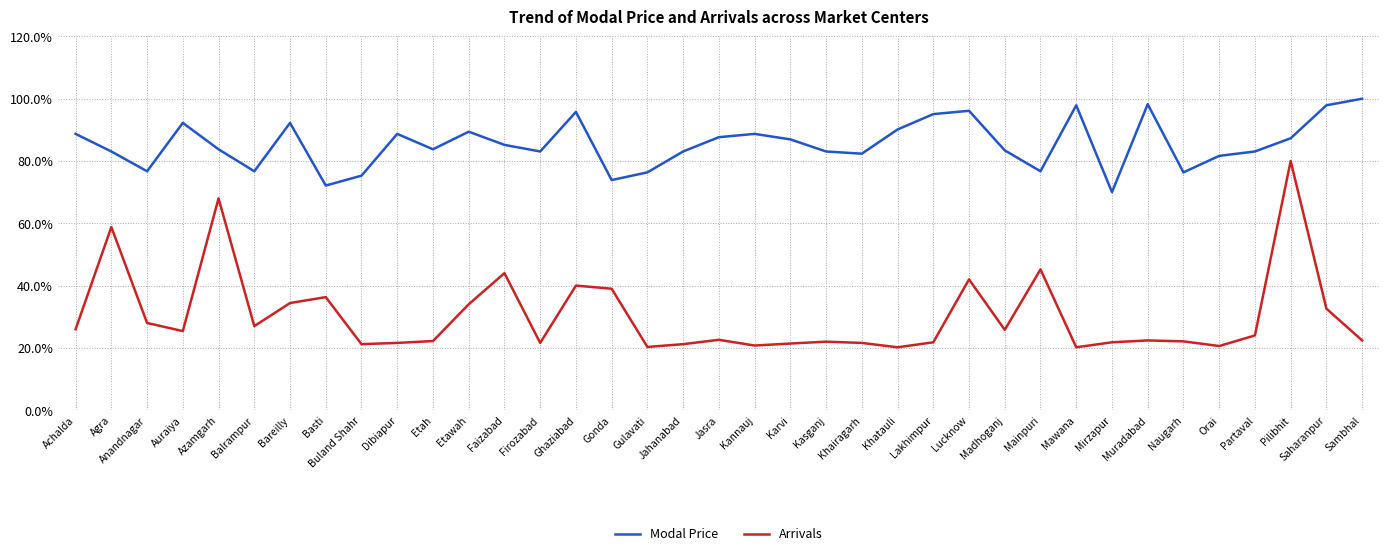

Which series has the largest range (max minus min)?

Arrivals